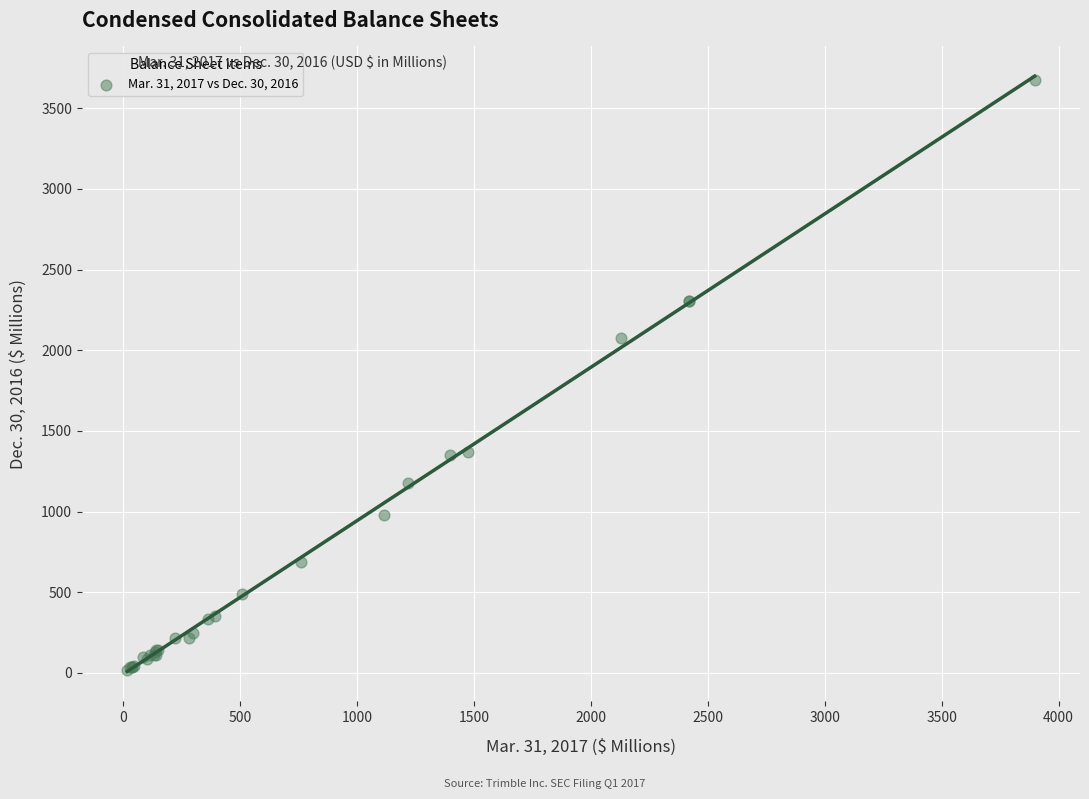

What Y value in the scatter plot is closest to 1845?

2077.6